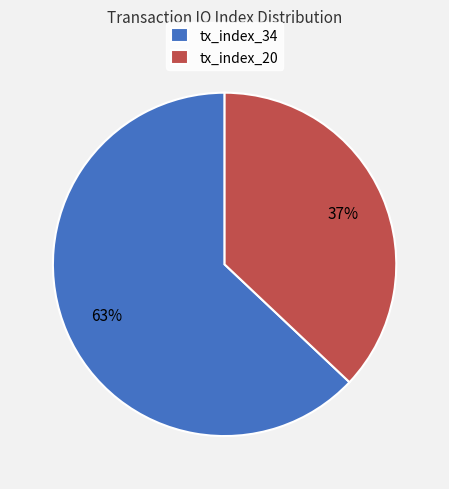

Which category has the biggest portion of the pie?

tx_index_34